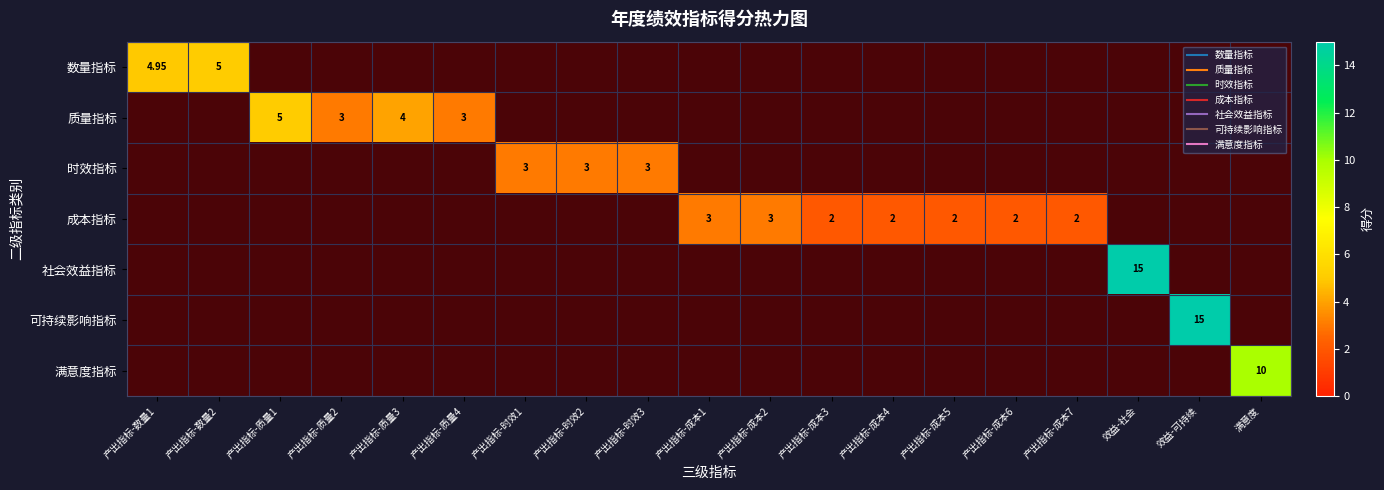

How many series are shown in this chart?

7